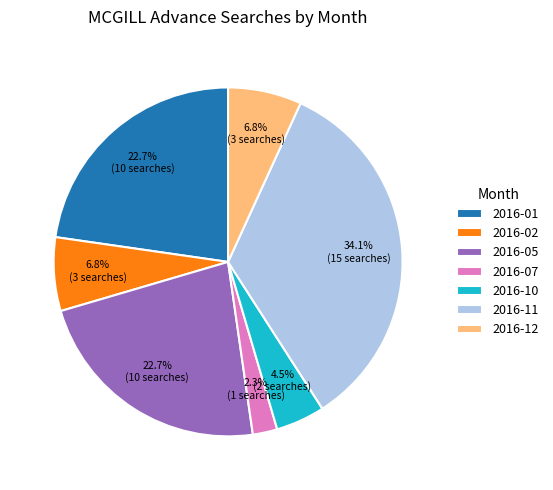

How many slices are in this pie chart?

7